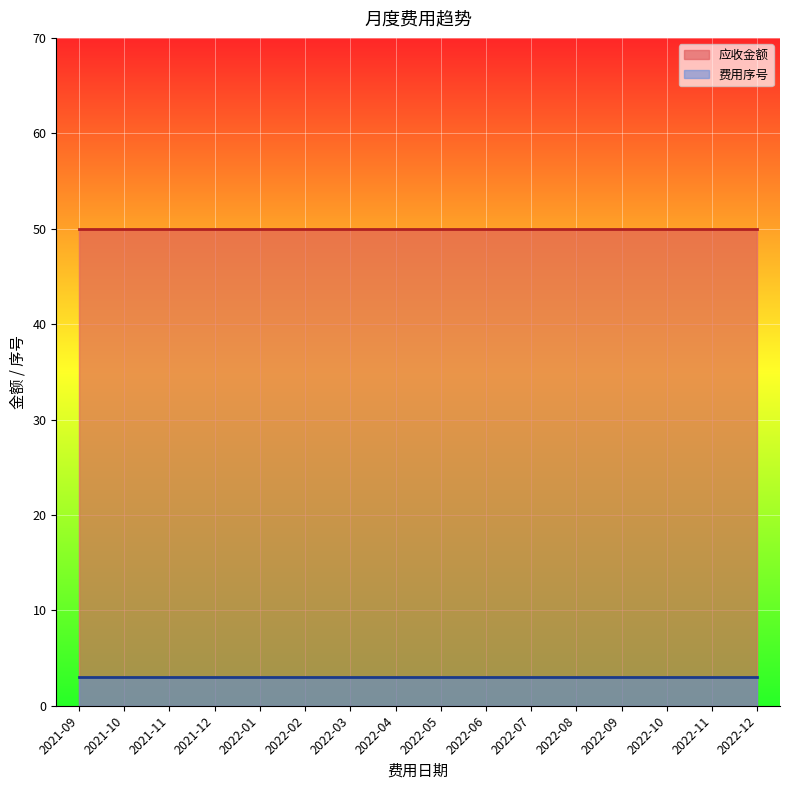

What is the label of the 9th point from the right?

2022-04